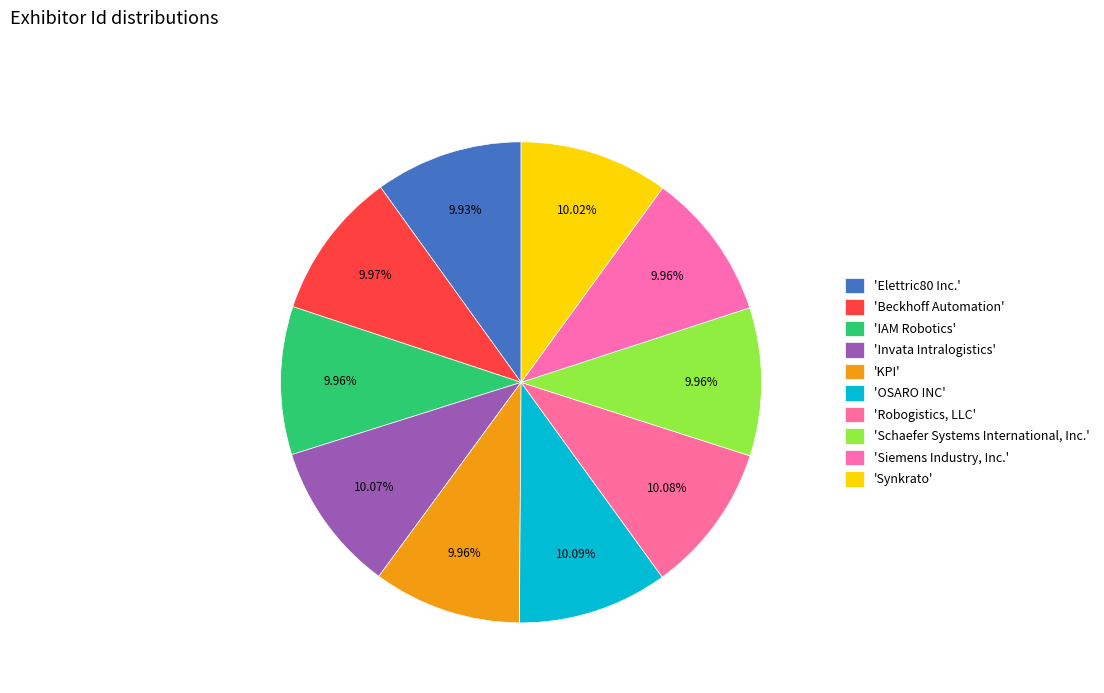

Count the number of slices in the pie.

10